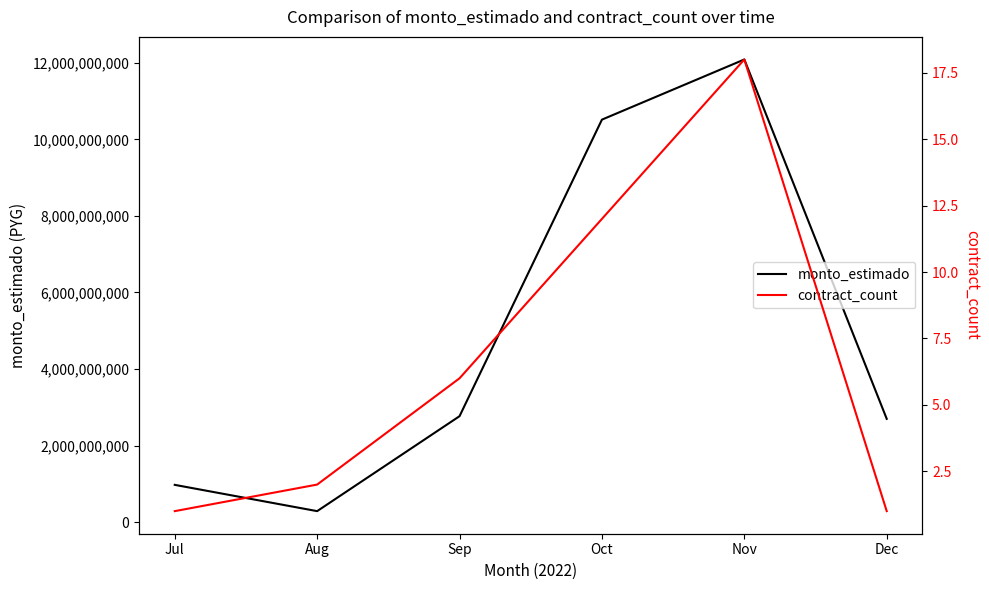

What is the difference between the second highest and second lowest values in the monto_estimado series?

9541048383